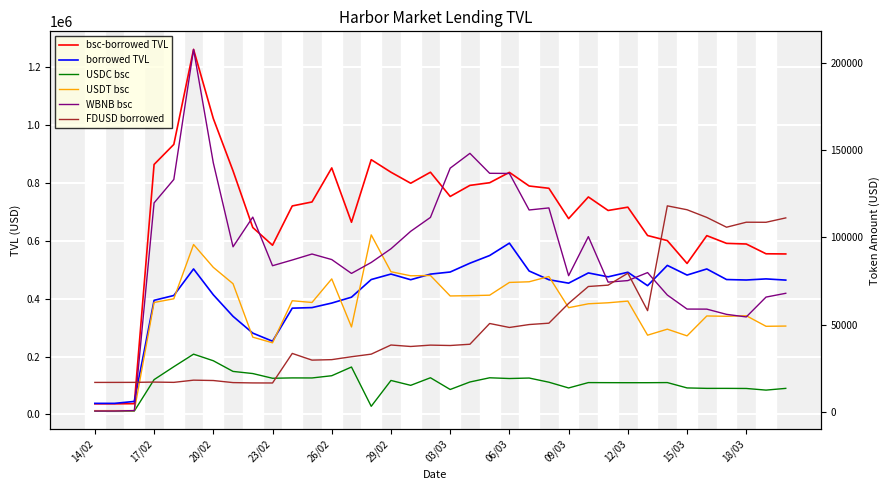

At how many categories does at least one series exceed 719949?

19